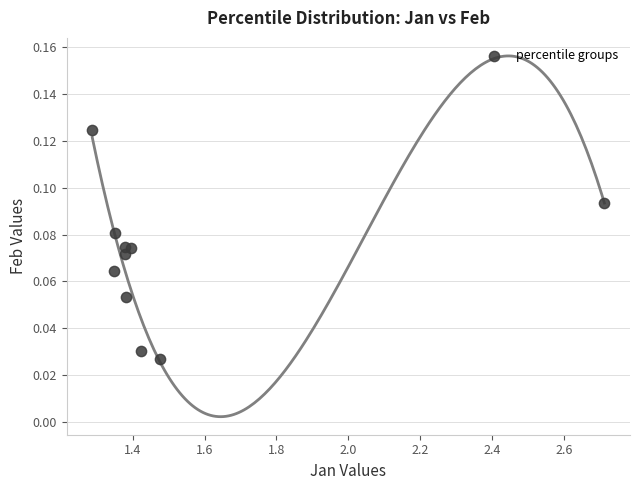

What is the range of X values (max minus min)?

1.4